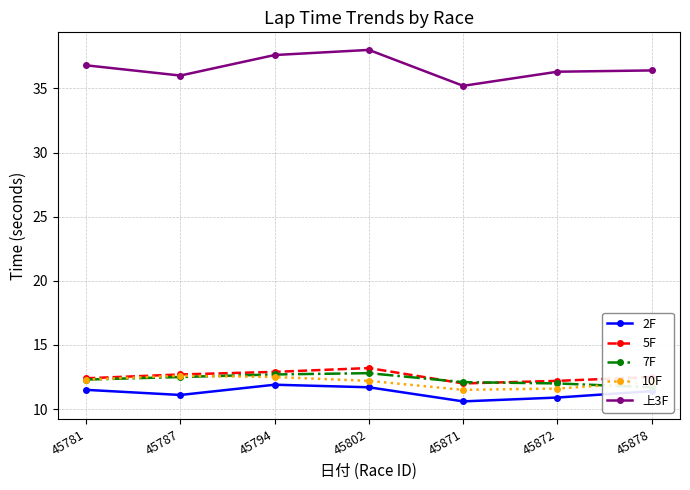

Reading left to right, transcribe all the data shown in this chart.

2F: 45781=11.5	45787=11.1	45794=11.9	45802=11.7	45871=10.6	45872=10.9	45878=11.4
5F: 45781=12.4	45787=12.7	45794=12.9	45802=13.2	45871=12.0	45872=12.2	45878=12.5
7F: 45781=12.3	45787=12.5	45794=12.7	45802=12.8	45871=12.1	45872=12.0	45878=11.7
10F: 45781=12.3	45787=12.6	45794=12.5	45802=12.2	45871=11.5	45872=11.6	45878=12.1
上3F: 45781=36.8	45787=36.0	45794=37.6	45802=38.0	45871=35.2	45872=36.3	45878=36.4